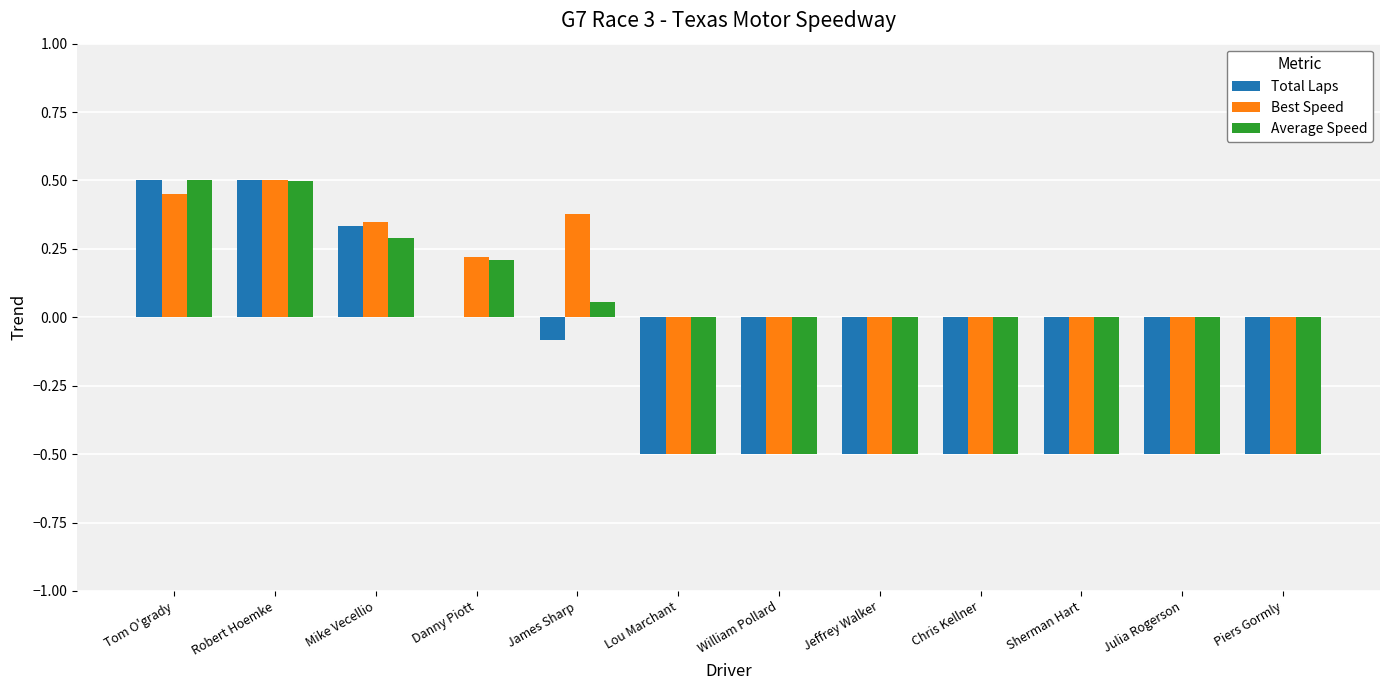

At which label does Best Speed reach its peak?

Robert Hoemke